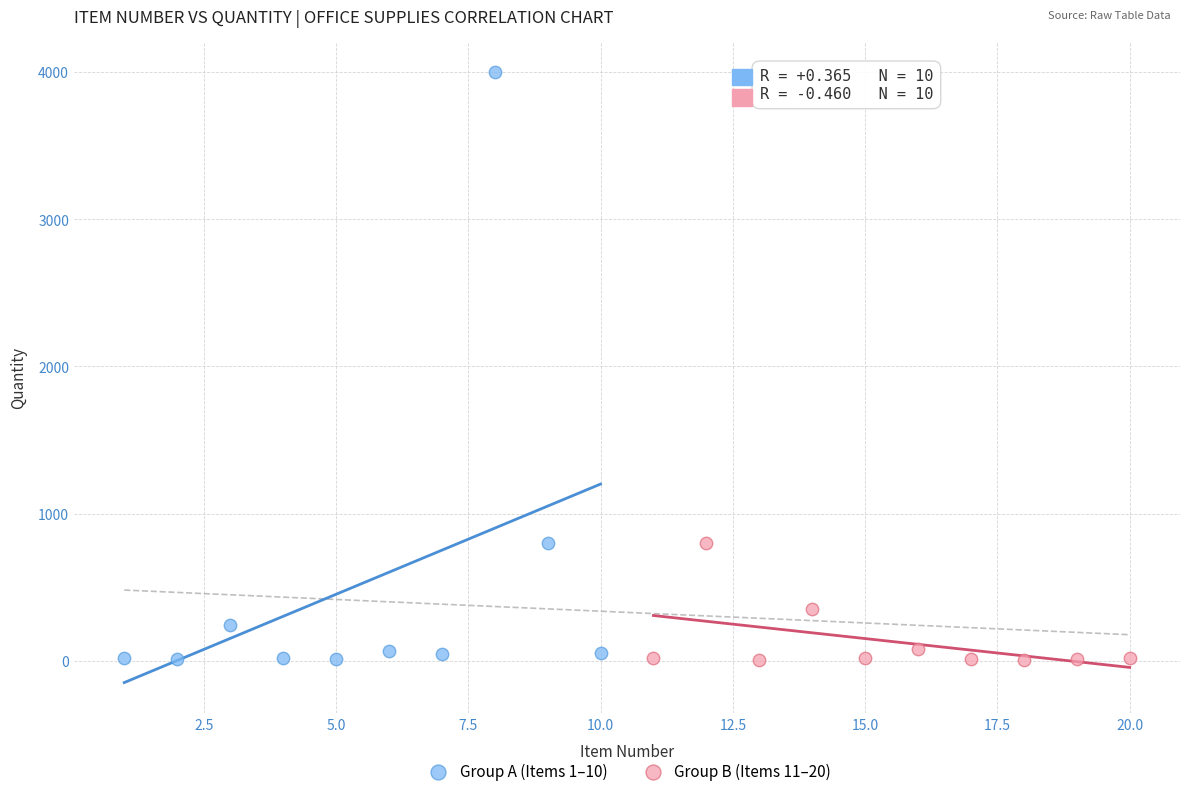

Which series has the widest spread of Y values?

Group A (Items 1–10)